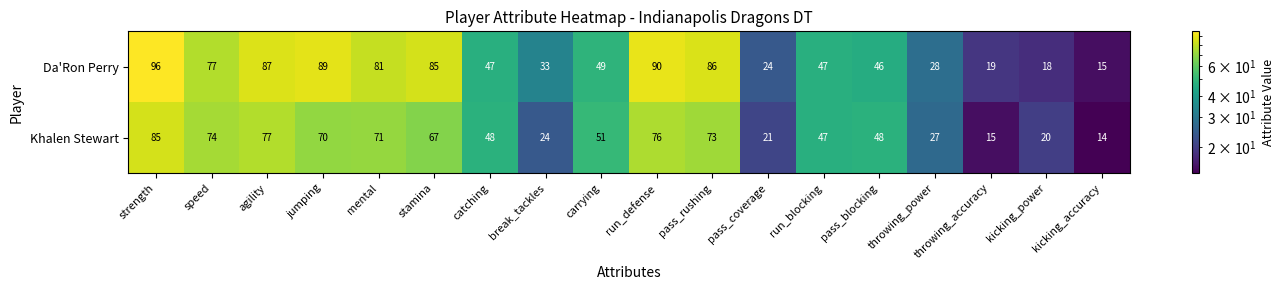

What is the smallest value displayed?

14